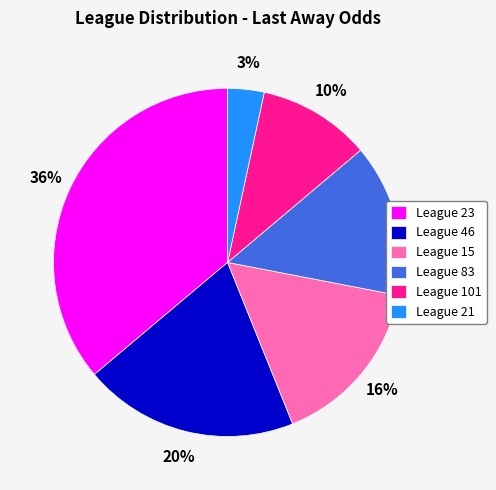

Combined, do League 101 and League 83 account for over 50%?

No